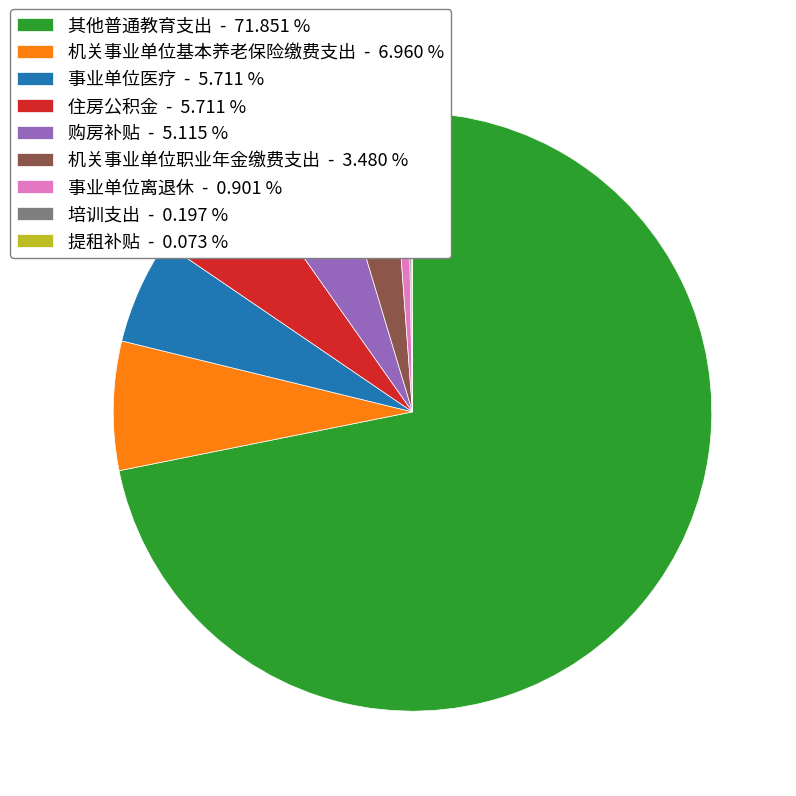

Is there a majority slice in this chart?

Yes